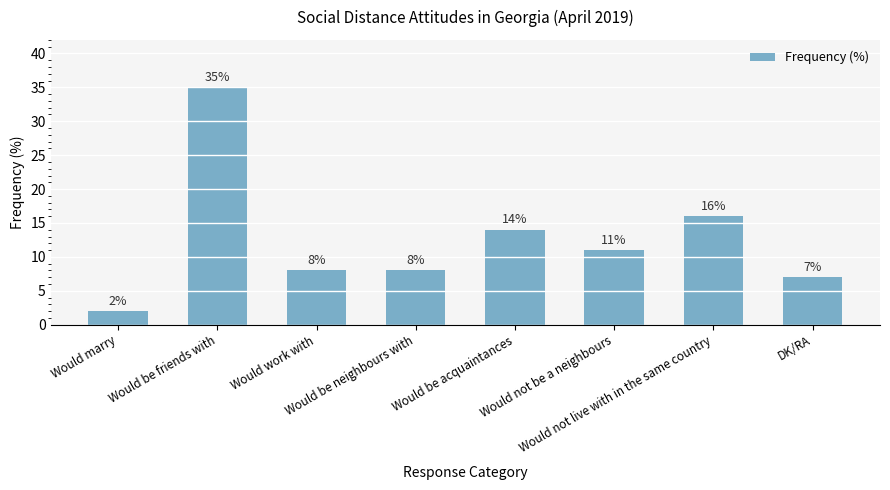

Which category has the highest value across all series?

Would be friends with